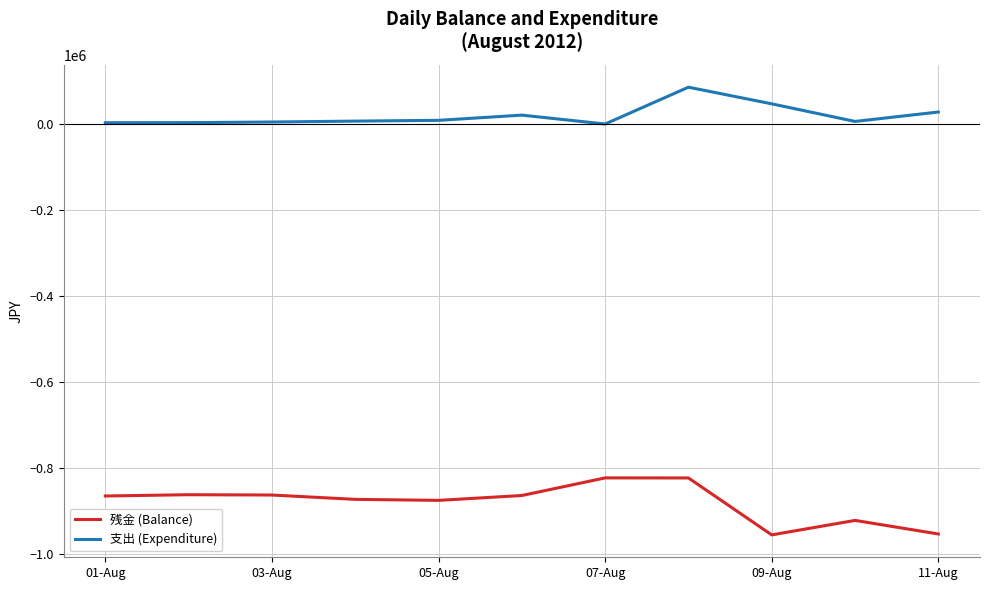

True or false: 支出 (Expenditure) and 残金 (Balance) intersect in this chart.

False